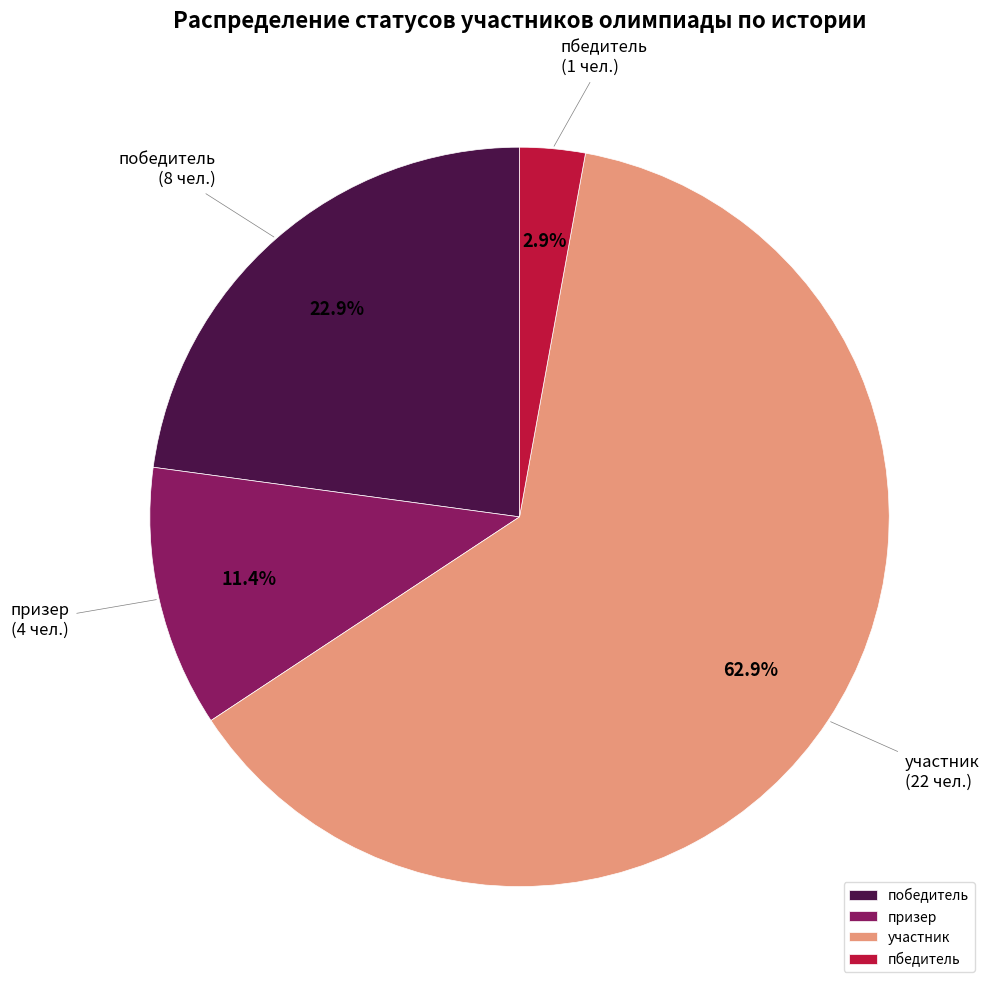

Which has a higher value, пбедитель or победитель?

победитель